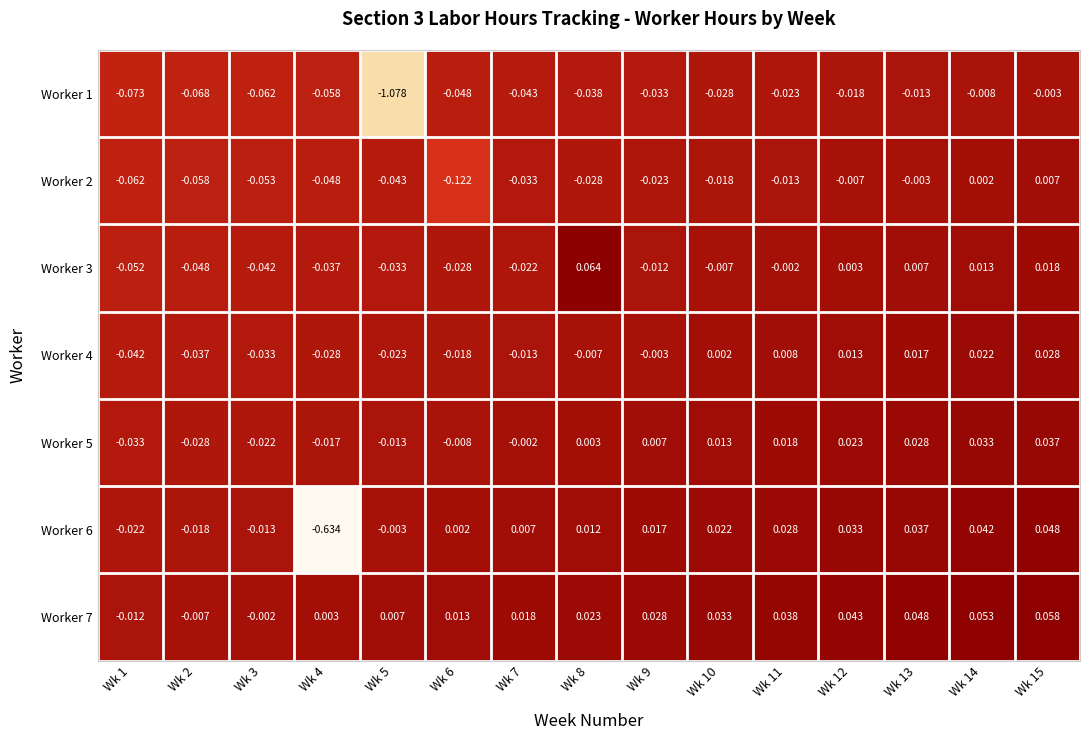

At how many categories does at least one series exceed 0?

12